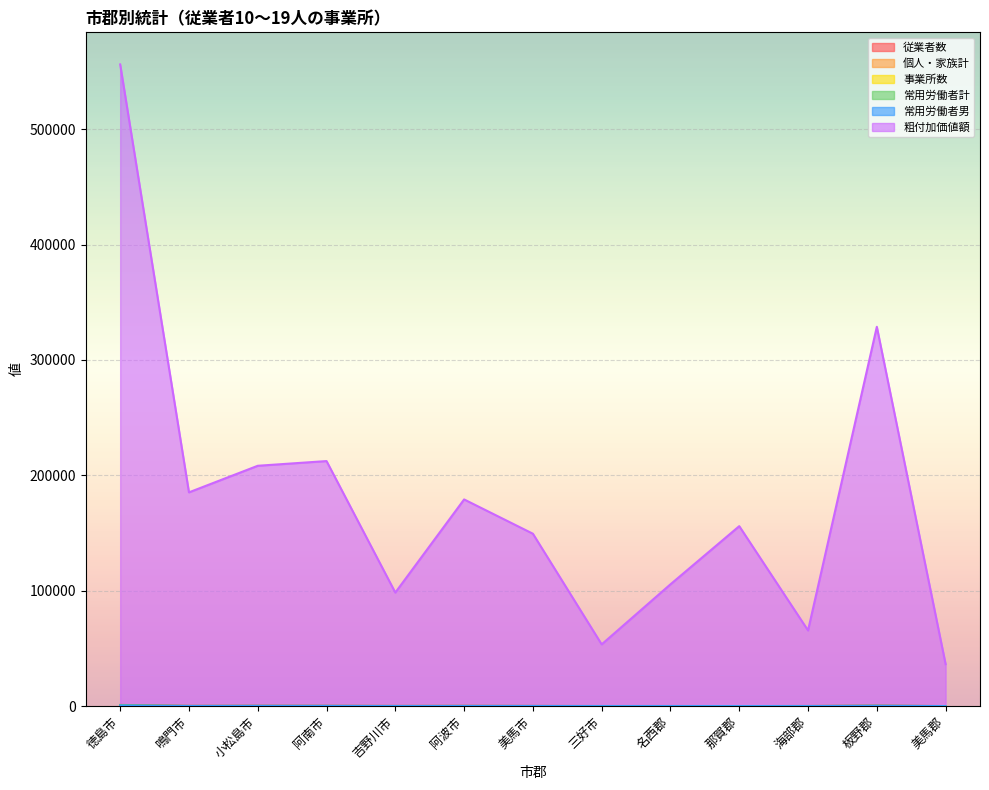

How many lines are shown in the chart?

6